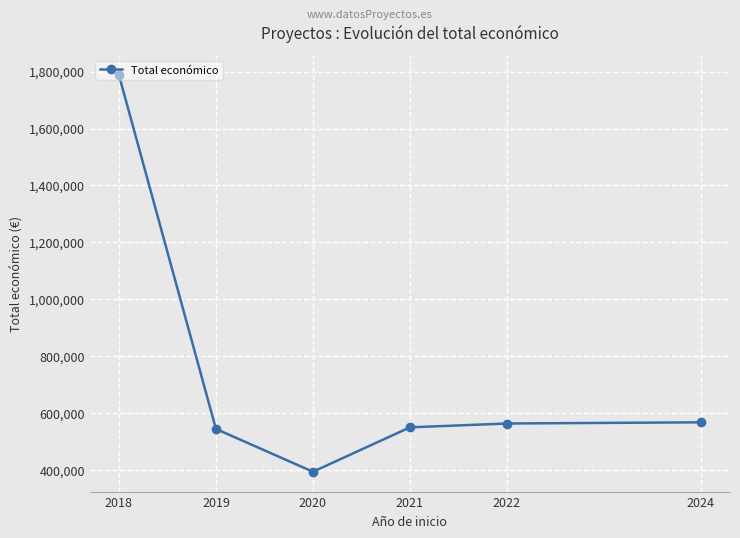

What is the sum of all values?

4408653.6